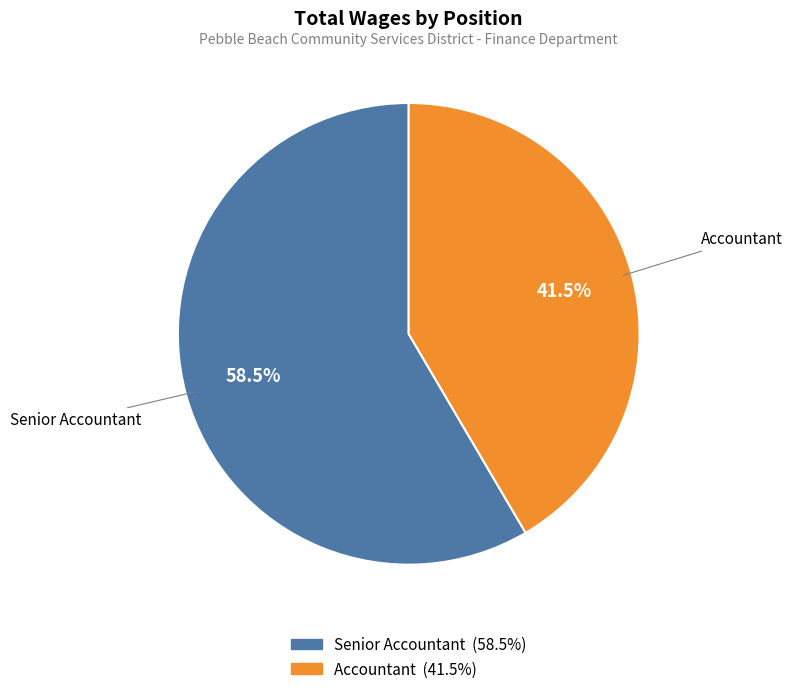

Approximately how many times larger is the value at Accountant compared to Senior Accountant?

0.7